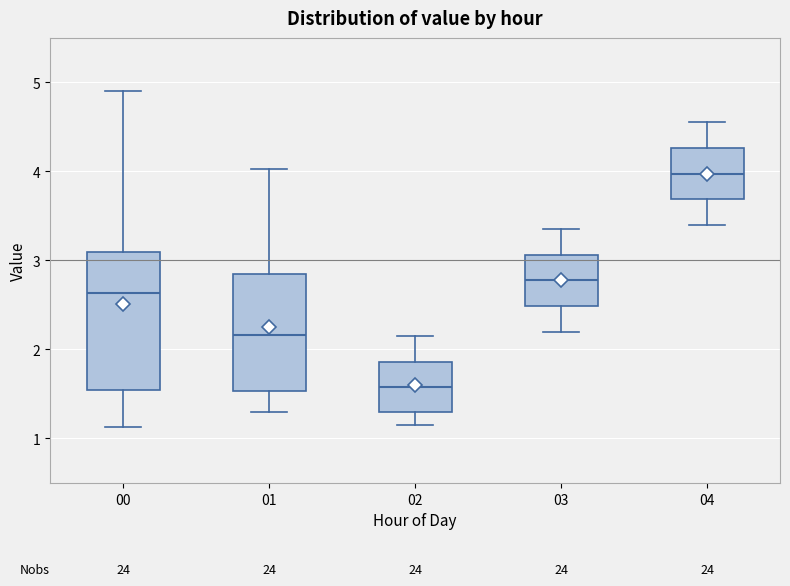

Which box is the tallest, from its lower edge to its upper edge?

00